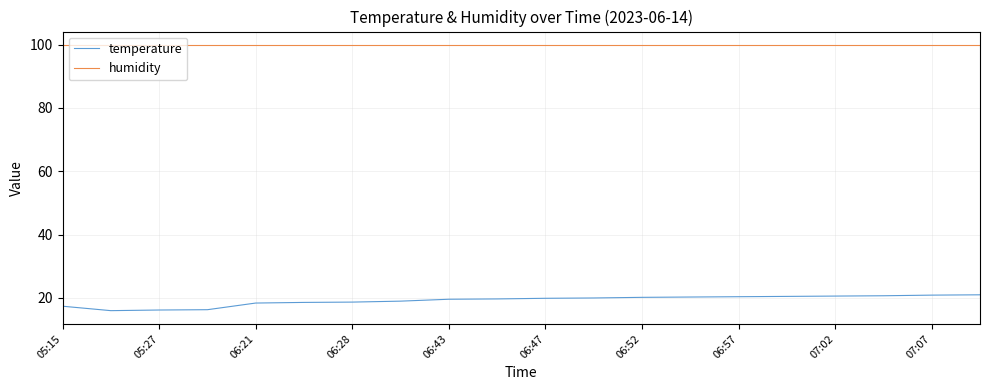

What is the highest value of the temperature series?

21.0